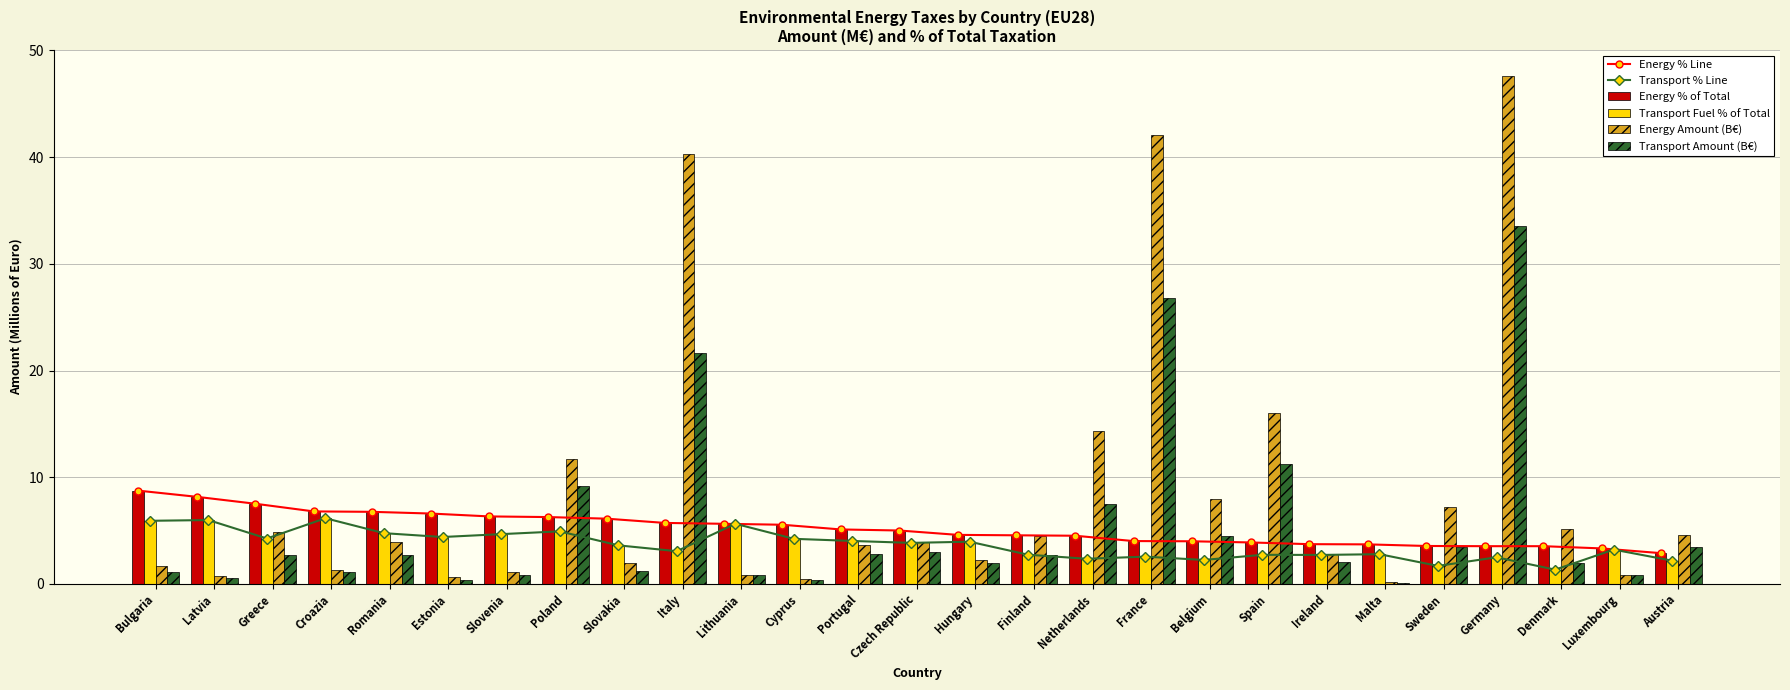

How many data points in Energy % of Total are less than 5?

13